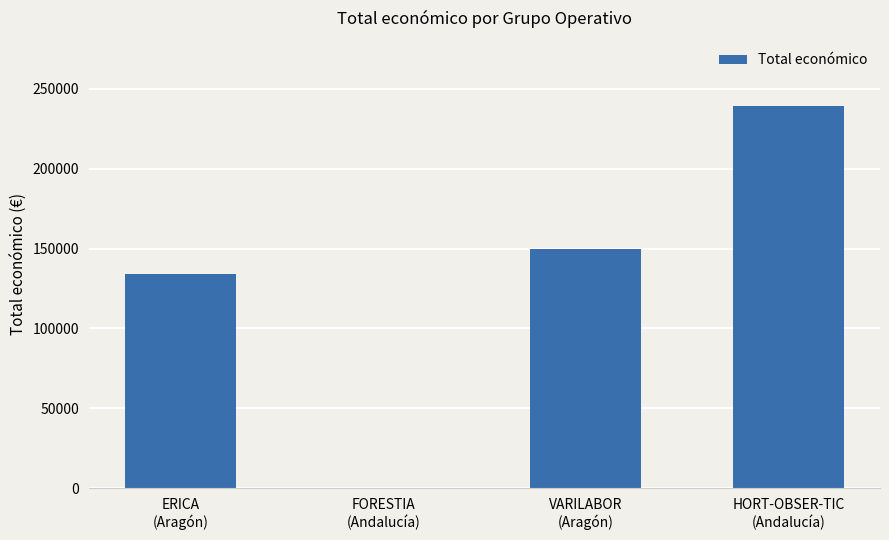

The chart shows a value of -121063 at FORESTIA
(Andalucía). True or false?

False